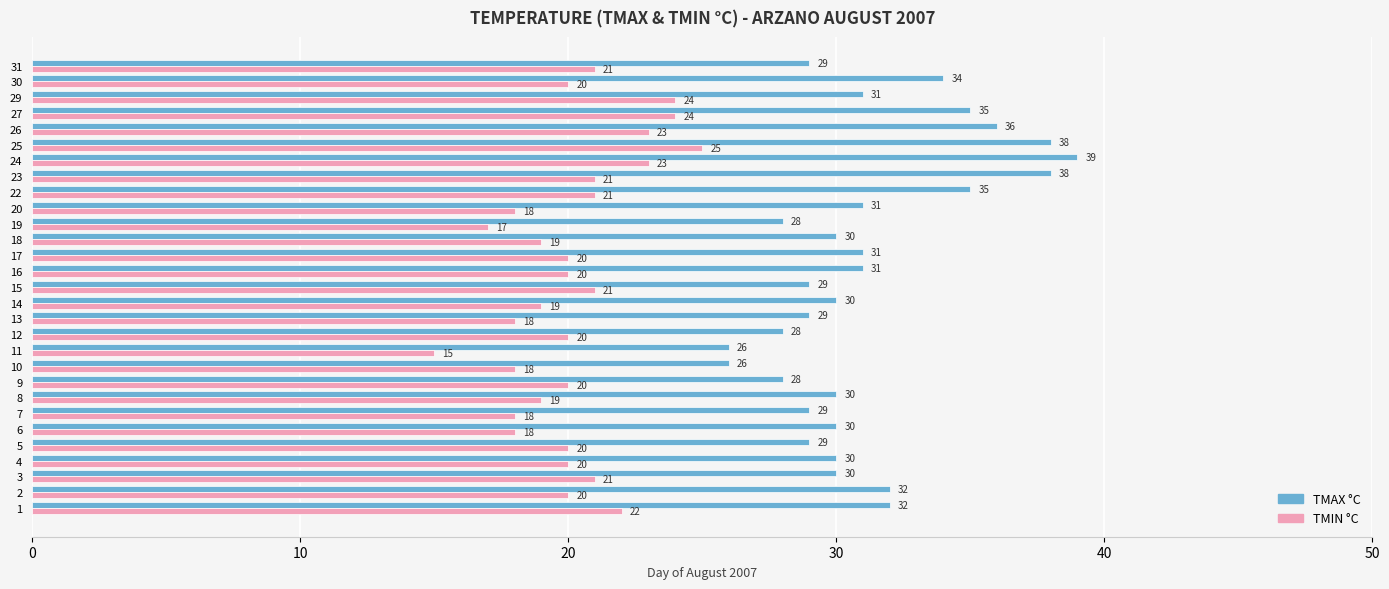

Which series has the widest spread of values?

TMAX °C